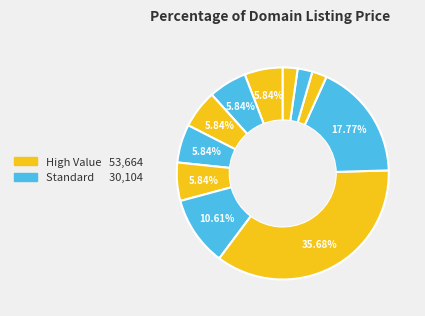

How many slices are in this pie chart?

11